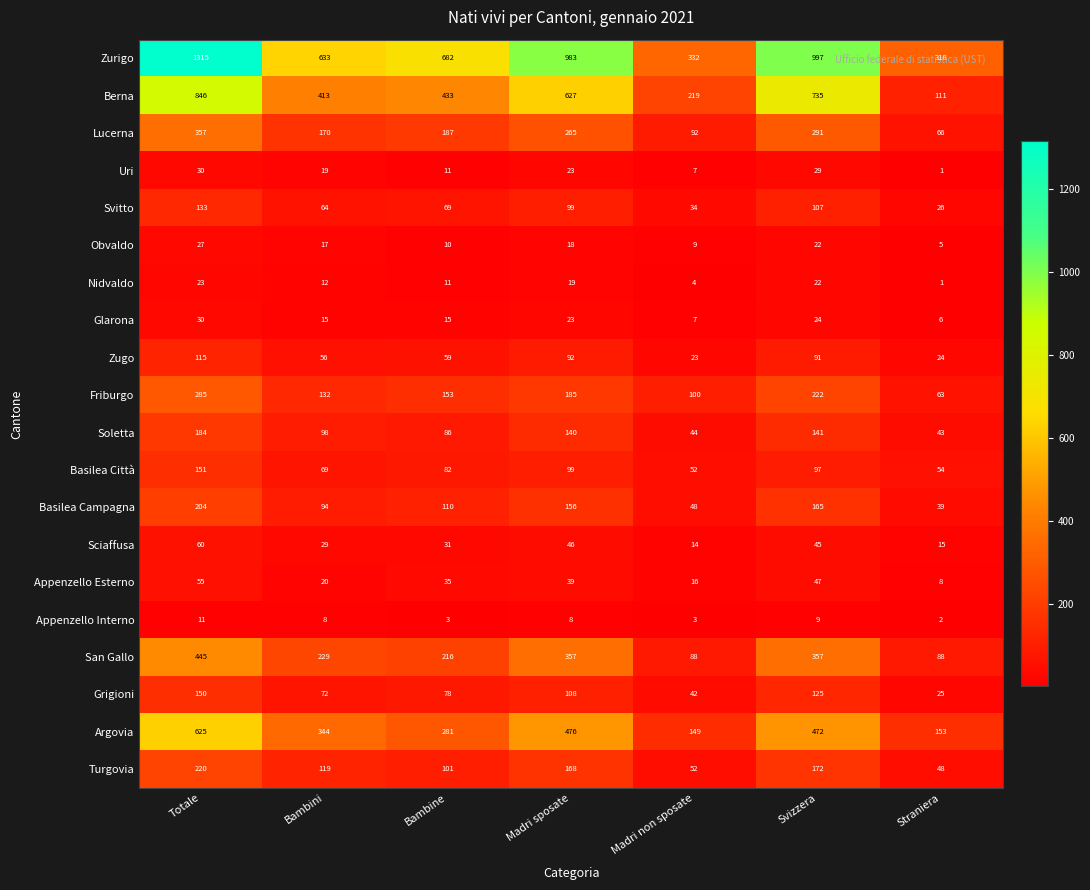

Which series has the largest total across all categories?

Zurigo